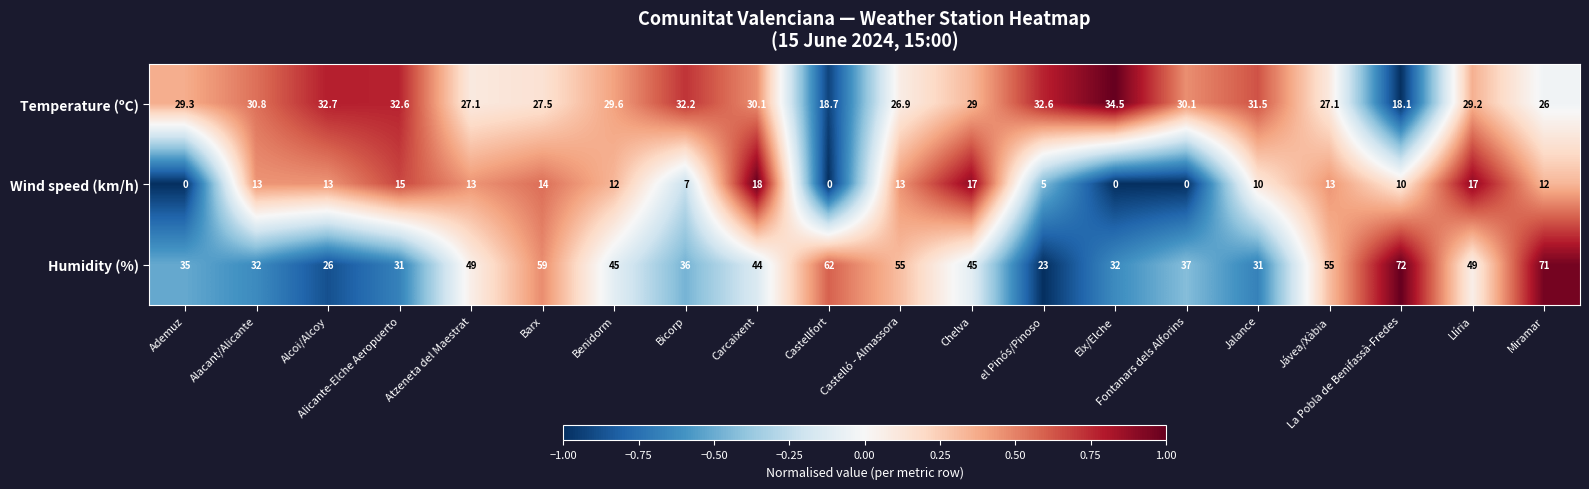

What is the sum of the Humidity (%) values at Chelva and Alicante-Elche Aeropuerto?

76.0